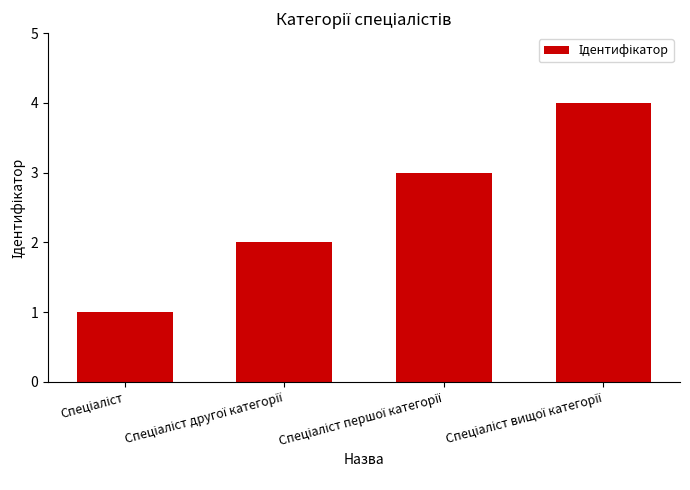

What is the greatest value displayed?

4